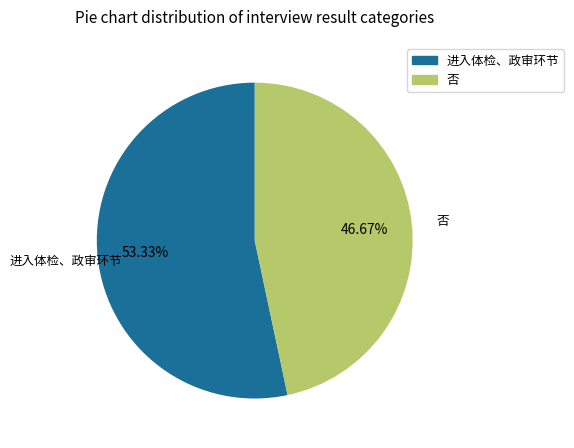

To the nearest percent, what is the difference between the largest and smallest slice percentages?

7%